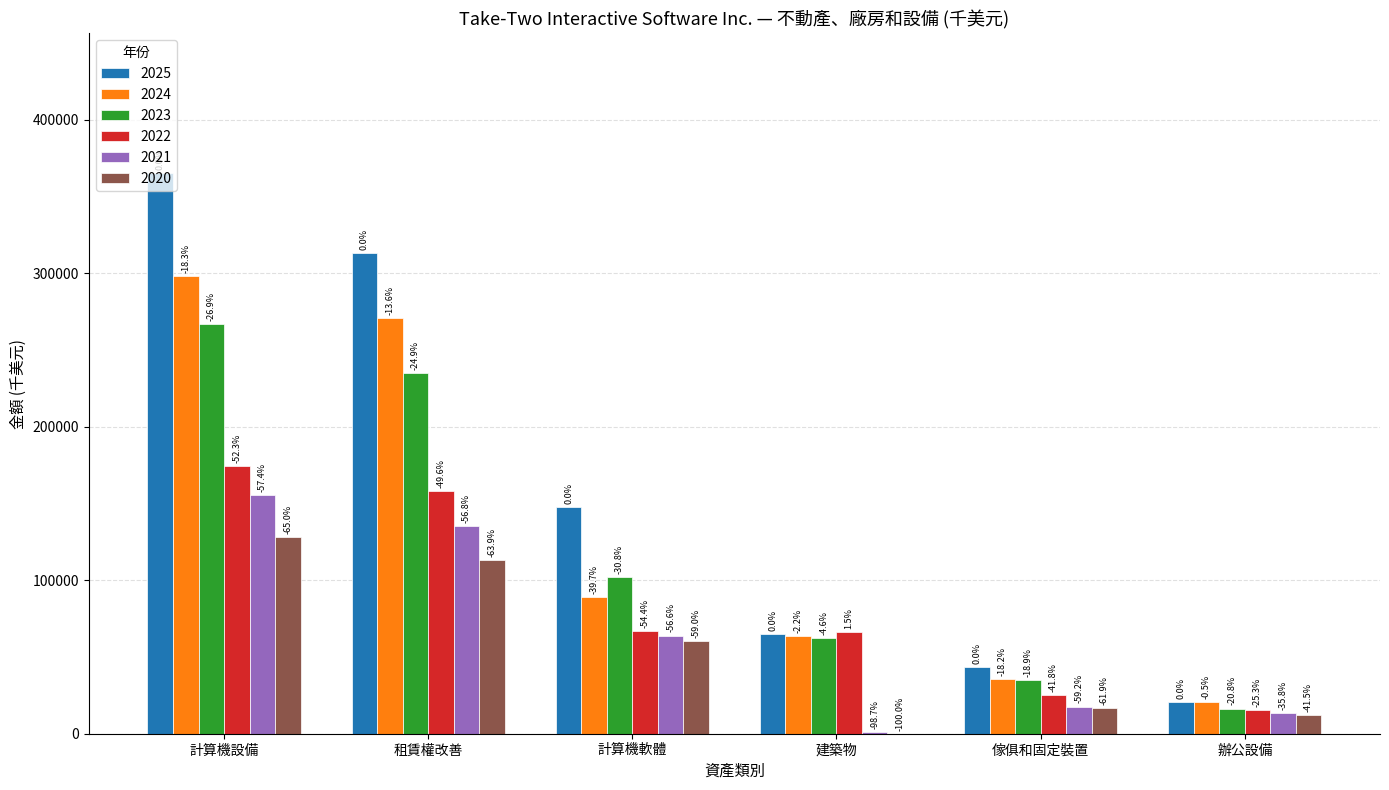

How many groups of bars are there?

6